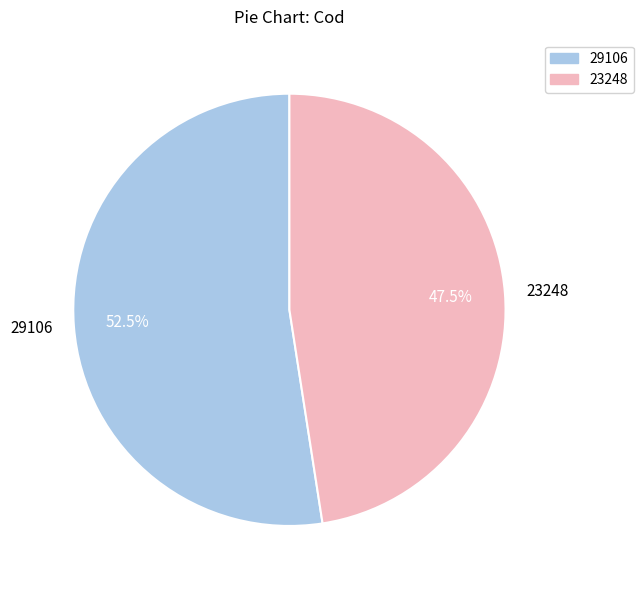

Does 23248 account for over 50% of the chart?

No